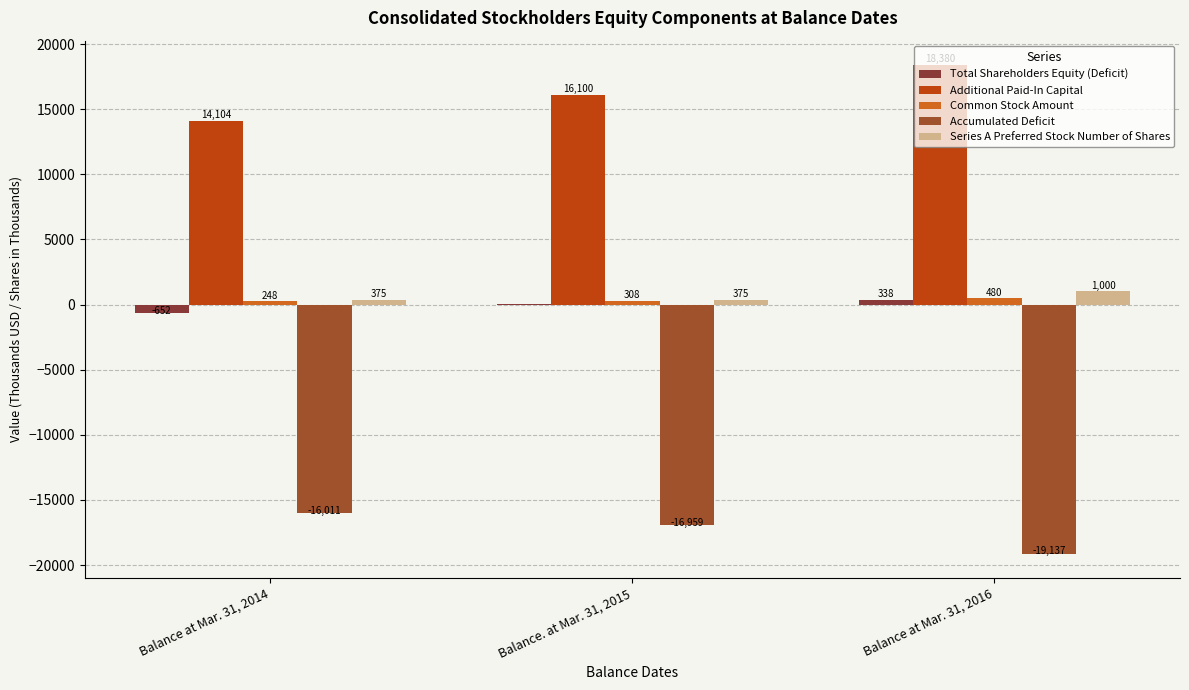

Reading right to left, what are all the values shown in this chart?

Total Shareholders Equity (Deficit): Balance at Mar. 31, 2016=338.9	Balance. at Mar. 31, 2015=8.3	Balance at Mar. 31, 2014=-652.9
Additional Paid-In Capital: Balance at Mar. 31, 2016=18380.4	Balance. at Mar. 31, 2015=16100.2	Balance at Mar. 31, 2014=14104.4
Common Stock Amount: Balance at Mar. 31, 2016=480.6	Balance. at Mar. 31, 2015=308.2	Balance at Mar. 31, 2014=248.1
Accumulated Deficit: Balance at Mar. 31, 2016=-19137.3	Balance. at Mar. 31, 2015=-16959.8	Balance at Mar. 31, 2014=-16011.9
Series A Preferred Stock Number of Shares: Balance at Mar. 31, 2016=1000.0	Balance. at Mar. 31, 2015=375.0	Balance at Mar. 31, 2014=375.0